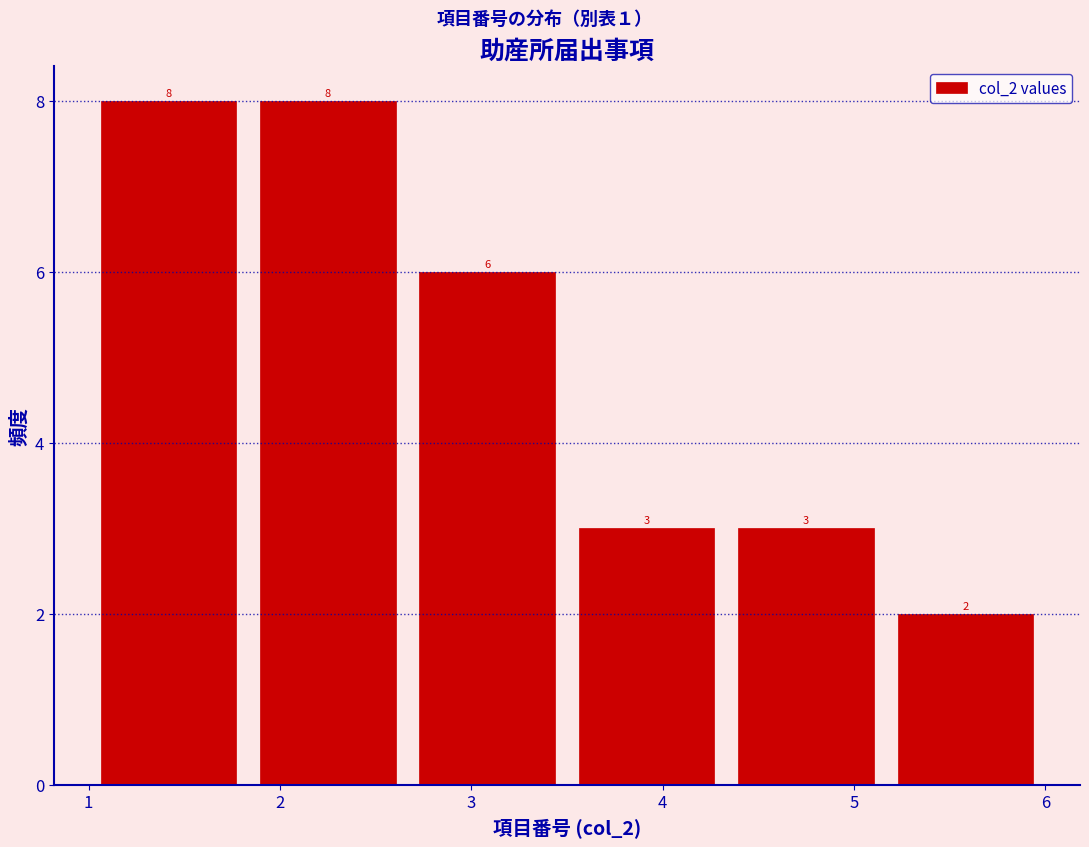

Reading left to right, transcribe this chart: for each bar, give the range it covers on the x-axis and its height. The bar edges are not printed on the chart, so give them approximately, as read against the axis.

1.0 to 1.8: 8
1.8 to 2.7: 8
2.7 to 3.5: 6
3.5 to 4.3: 3
4.3 to 5.2: 3
5.2 to 6.0: 2